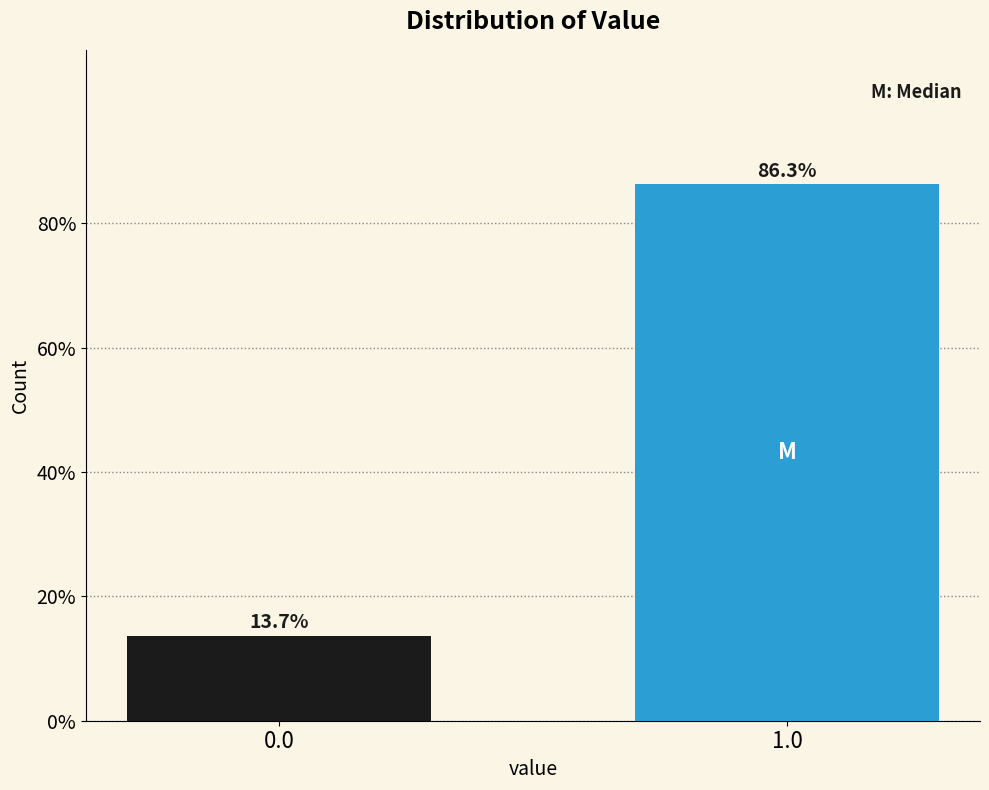

Reading left to right, transcribe all the data shown in this chart.

13.7	86.3